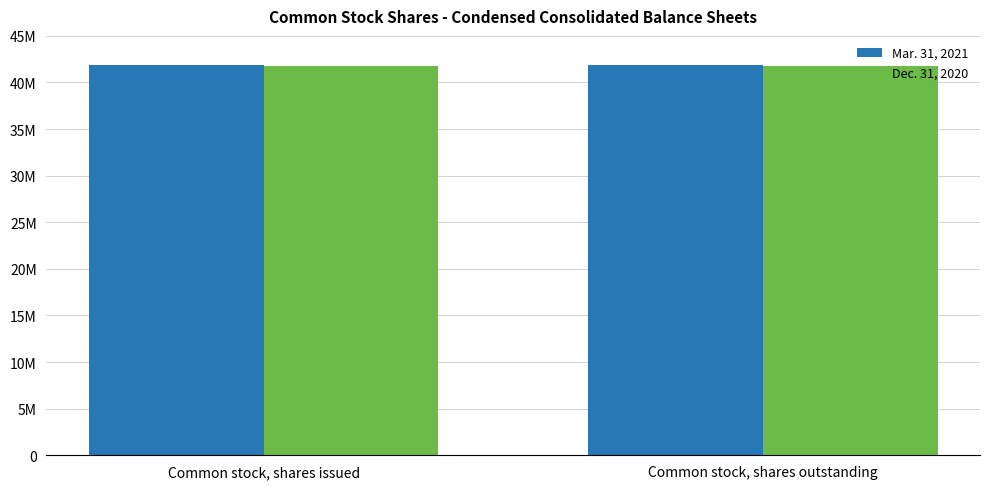

What is the sum of the Dec. 31, 2020 values at Common stock, shares issued and Common stock, shares outstanding?

83451594